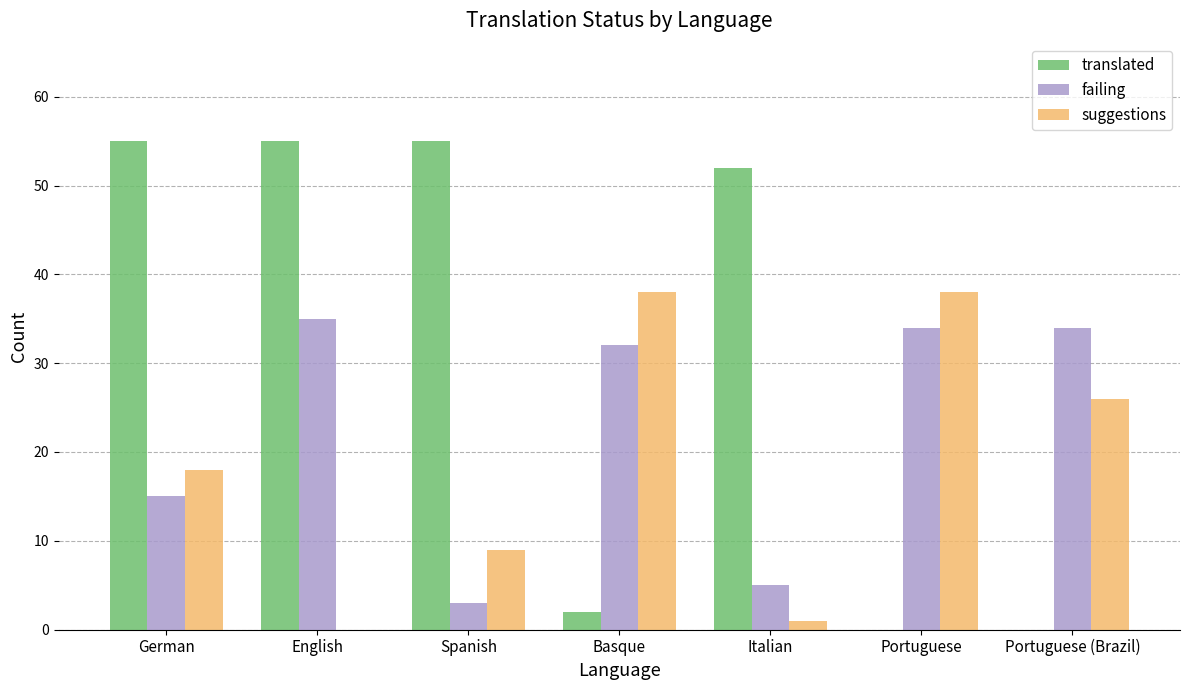

Is it true that failing equals 5 at Spanish?

False